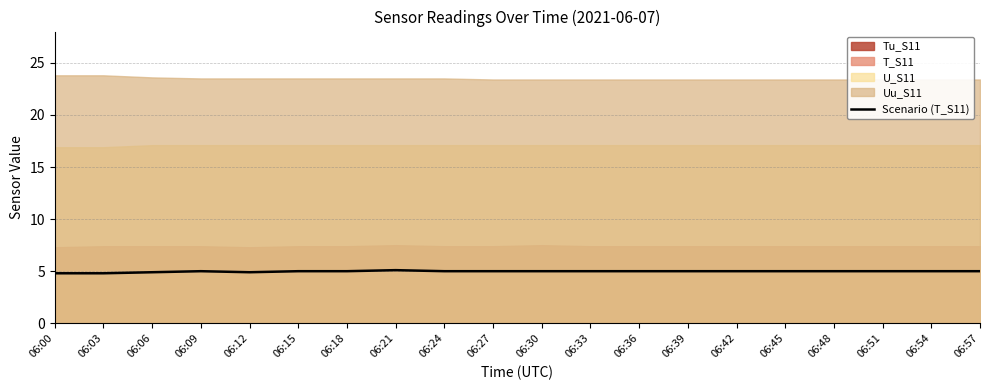

Which label corresponds to the smallest value in the chart?

06:00